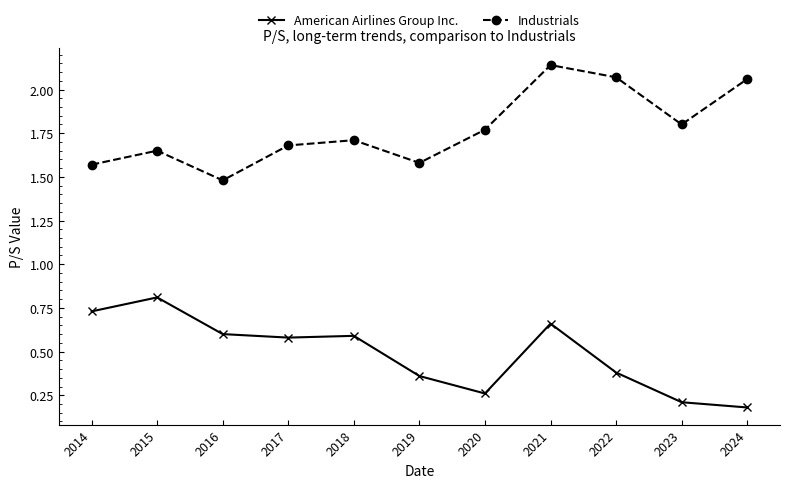

In American Airlines Group Inc., how many points are lower than both neighbors (excluding endpoints)?

2